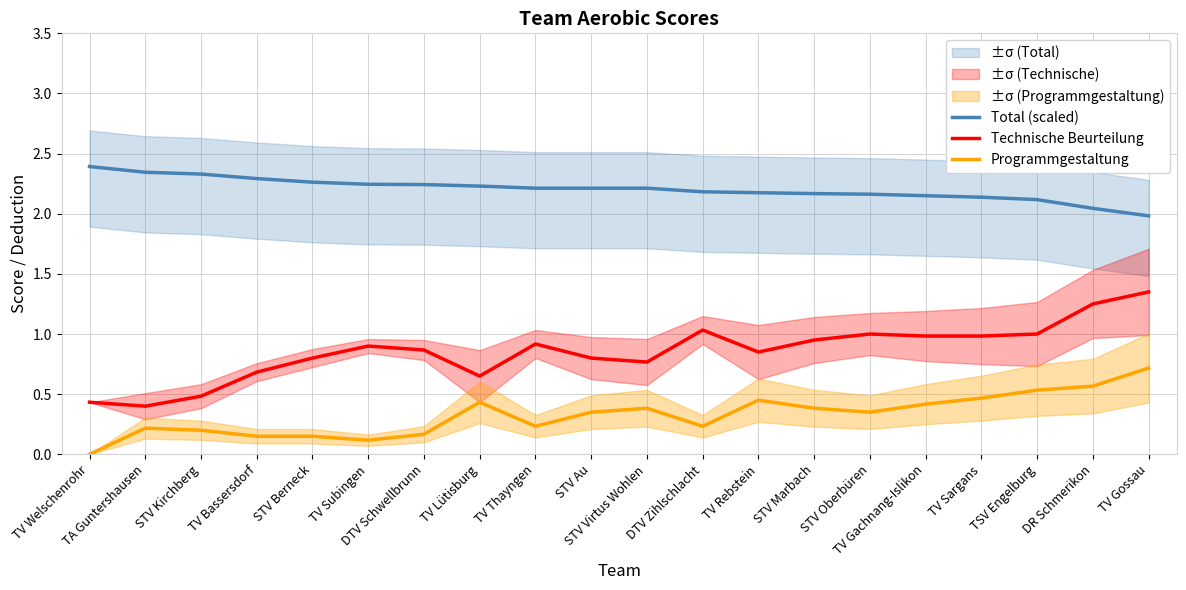

Reading right to left, transcribe all the data shown in this chart.

Total (scaled): TV Gossau=2.0	DR Schmerikon=2.0	TSV Engelburg=2.1	TV Sargans=2.1	TV Gachnang-Islikon=2.1	STV Oberbüren=2.2	STV Marbach=2.2	TV Rebstein=2.2	DTV Zihlschlacht=2.2	STV Virtus Wohlen=2.2	STV Au=2.2	TV Thayngen=2.2	TV Lütisburg=2.2	DTV Schwellbrunn=2.2	TV Subingen=2.2	STV Berneck=2.3	TV Bassersdorf=2.3	STV Kirchberg=2.3	TA Guntershausen=2.3	TV Welschenrohr=2.4
Technische Beurteilung: TV Gossau=1.4	DR Schmerikon=1.2	TSV Engelburg=1.0	TV Sargans=1.0	TV Gachnang-Islikon=1.0	STV Oberbüren=1.0	STV Marbach=0.9	TV Rebstein=0.8	DTV Zihlschlacht=1.0	STV Virtus Wohlen=0.8	STV Au=0.8	TV Thayngen=0.9	TV Lütisburg=0.7	DTV Schwellbrunn=0.9	TV Subingen=0.9	STV Berneck=0.8	TV Bassersdorf=0.7	STV Kirchberg=0.5	TA Guntershausen=0.4	TV Welschenrohr=0.4
Programmgestaltung: TV Gossau=0.7	DR Schmerikon=0.6	TSV Engelburg=0.5	TV Sargans=0.5	TV Gachnang-Islikon=0.4	STV Oberbüren=0.3	STV Marbach=0.4	TV Rebstein=0.5	DTV Zihlschlacht=0.2	STV Virtus Wohlen=0.4	STV Au=0.3	TV Thayngen=0.2	TV Lütisburg=0.4	DTV Schwellbrunn=0.2	TV Subingen=0.1	STV Berneck=0.1	TV Bassersdorf=0.1	STV Kirchberg=0.2	TA Guntershausen=0.2	TV Welschenrohr=0.0